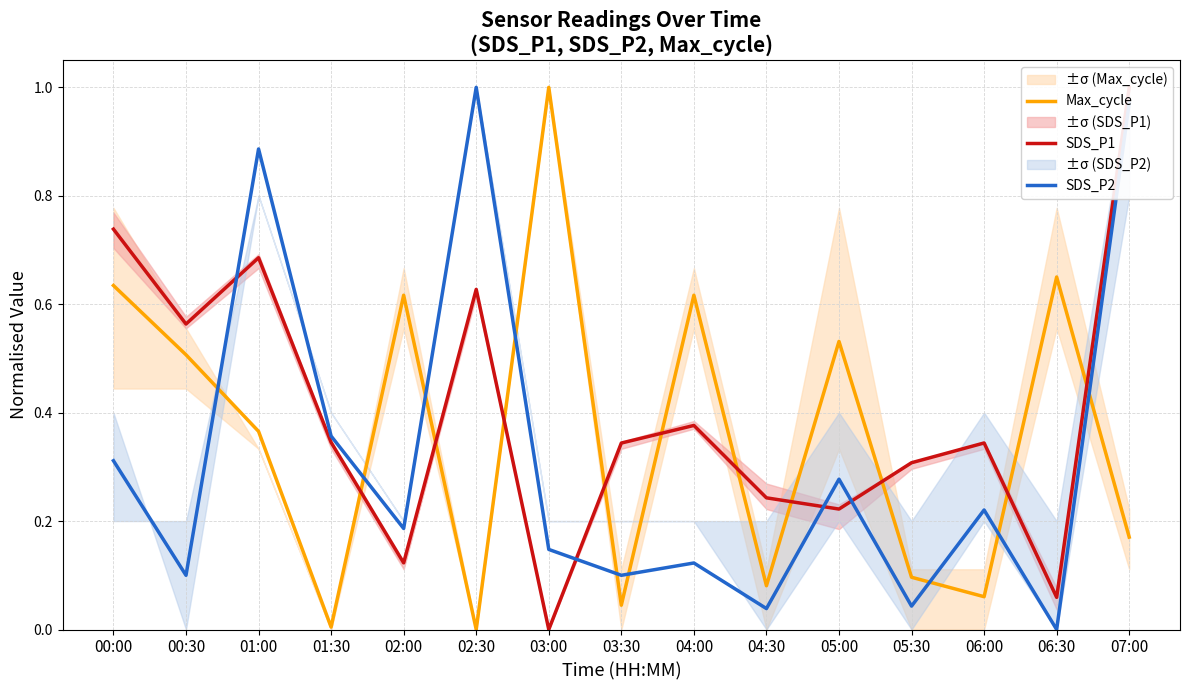

What position from the left is 00:00?

1